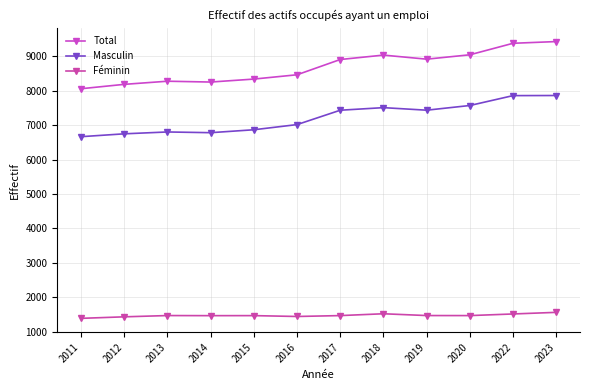

List the series in order of their overall mean, highest first.

Total, Masculin, Féminin